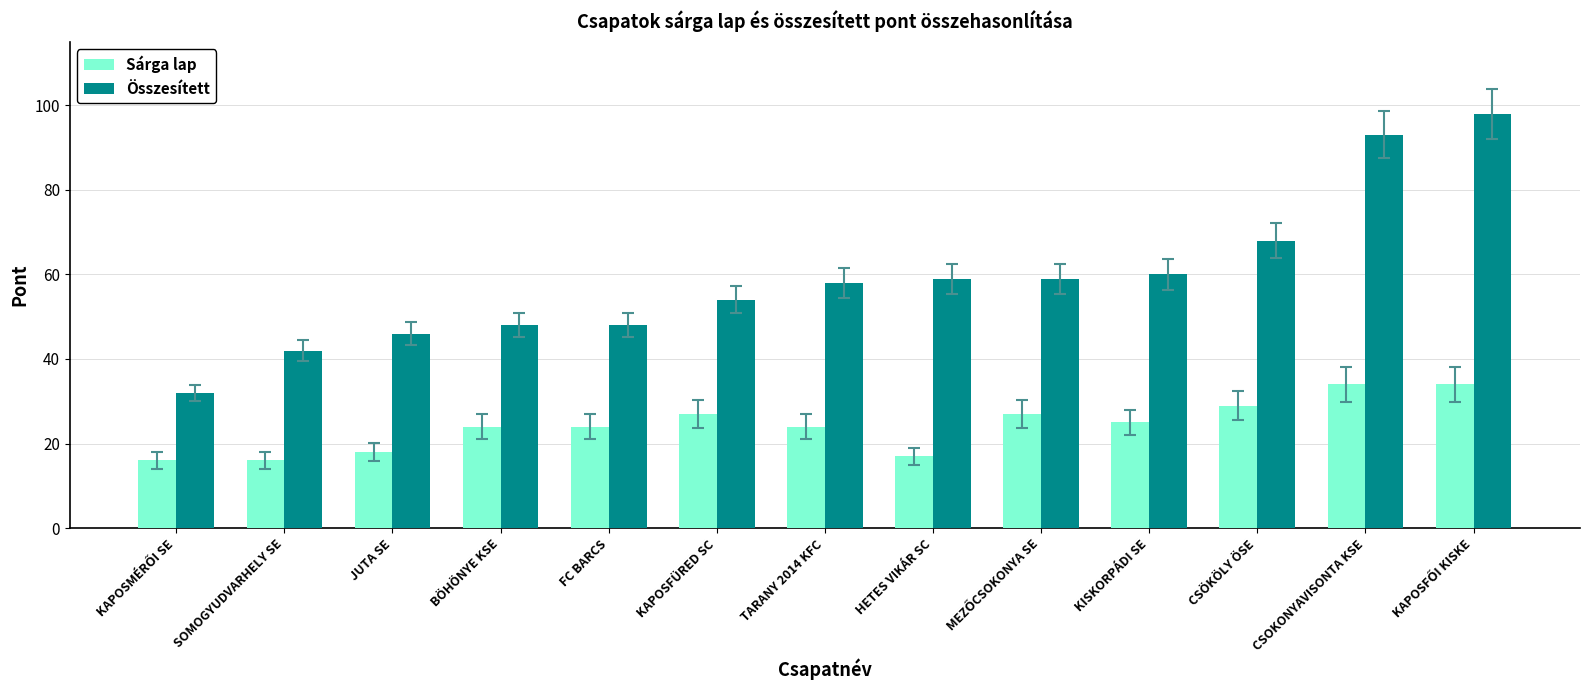

Reading left to right, transcribe all the data shown in this chart.

Sárga lap: 16	16	18	24	24	27	24	17	27	25	29	34	34
Összesített: 32	42	46	48	48	54	58	59	59	60	68	93	98